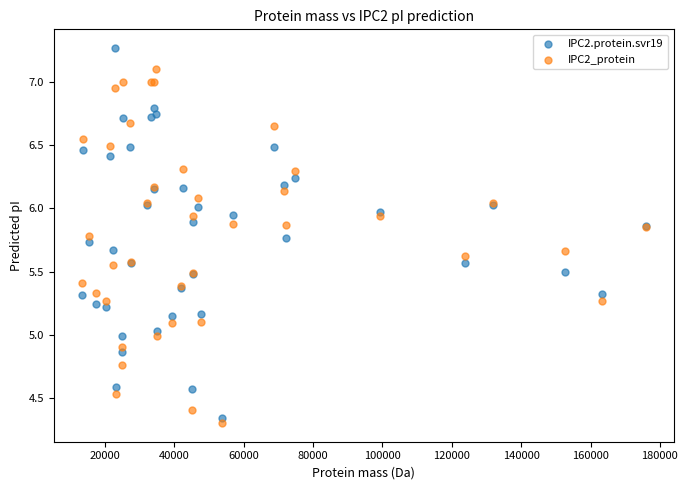

What is the X range (max minus min) for the scatter plot?

162510.5